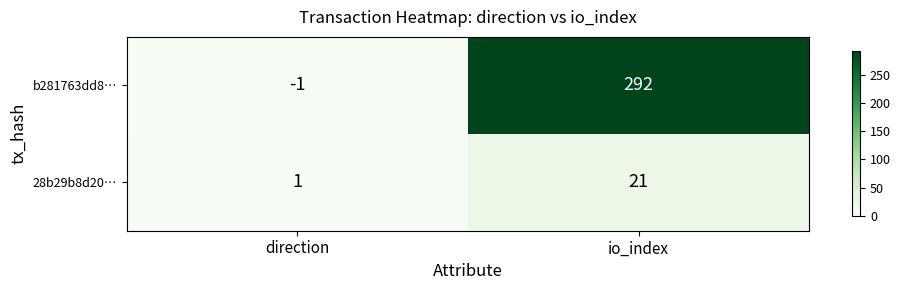

Reading left to right, transcribe all the data shown in this chart.

b281763dd8…: -1	292
28b29b8d20…: 1	21